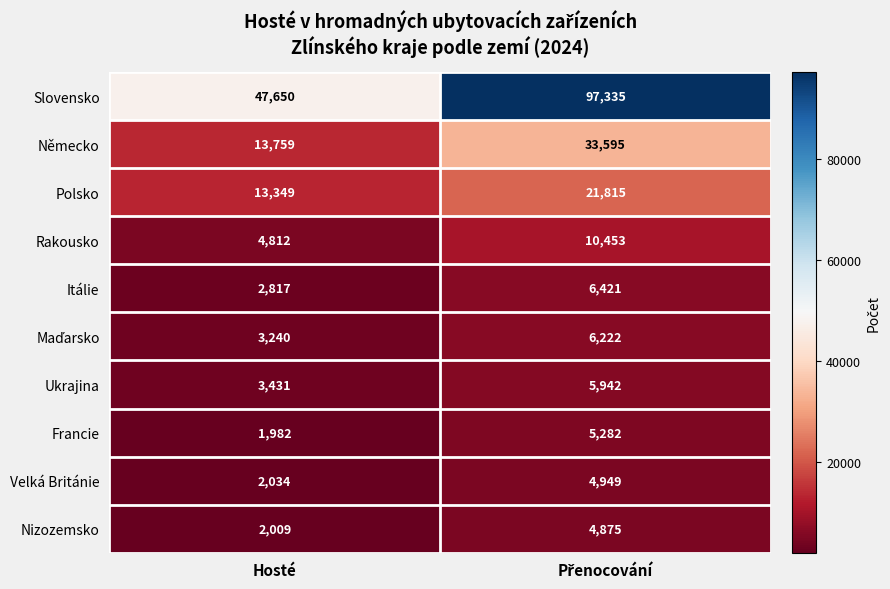

What is the difference between the maximum and minimum values in the Polsko series?

8466